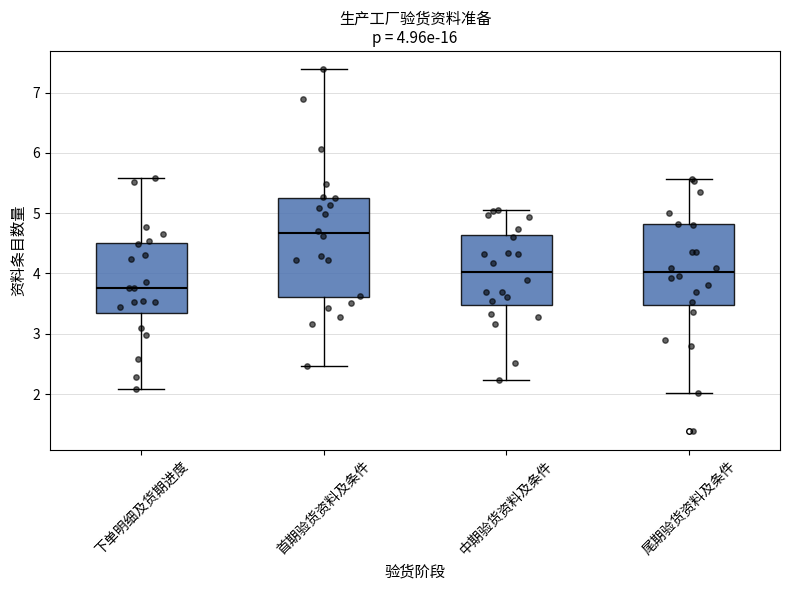

Comparing the boxes themselves (not the whiskers), which one is the tallest?

首期验货资料及条件